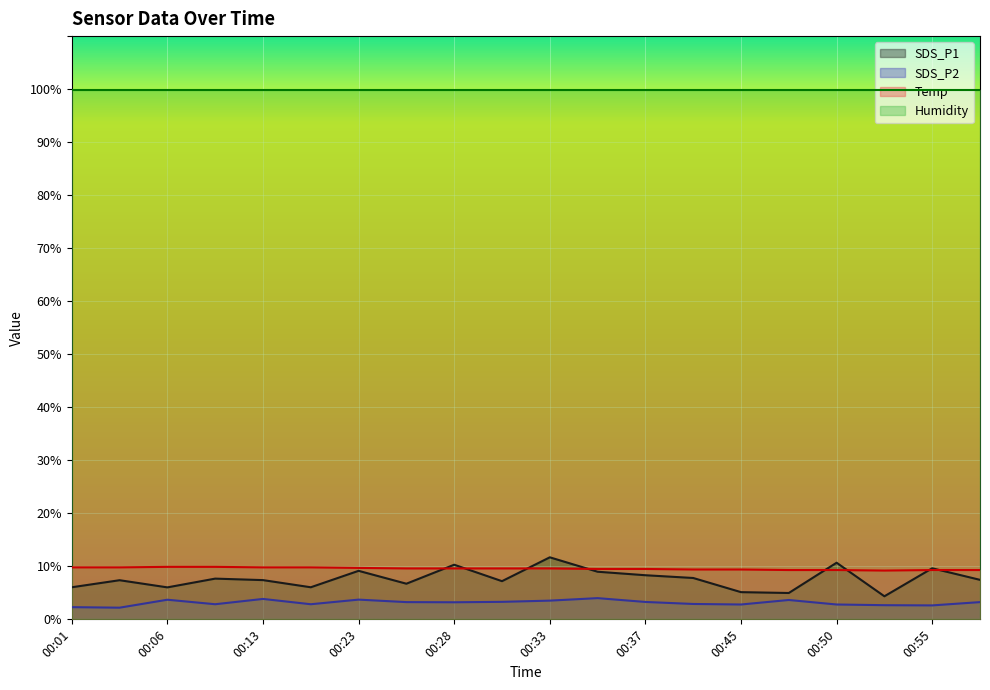

Reading left to right, list all the values displayed in this chart.

SDS_P1: 00:01=6.0	00:03=7.4	00:06=6.0	00:08=7.7	00:13=7.4	00:18=6.0	00:23=9.2	00:25=6.7	00:28=10.3	00:30=7.2	00:33=11.7	00:35=9.0	00:37=8.3	00:42=7.8	00:45=5.1	00:47=5.0	00:50=10.7	00:52=4.3	00:55=9.6	00:57=7.5
SDS_P2: 00:01=2.3	00:03=2.2	00:06=3.7	00:08=2.9	00:13=3.9	00:18=2.9	00:23=3.7	00:25=3.2	00:28=3.2	00:30=3.3	00:33=3.5	00:35=4.0	00:37=3.3	00:42=2.9	00:45=2.8	00:47=3.6	00:50=2.8	00:52=2.7	00:55=2.6	00:57=3.2
Temp: 00:01=9.8	00:03=9.8	00:06=9.9	00:08=9.9	00:13=9.8	00:18=9.8	00:23=9.7	00:25=9.6	00:28=9.6	00:30=9.6	00:33=9.6	00:35=9.5	00:37=9.5	00:42=9.4	00:45=9.4	00:47=9.3	00:50=9.3	00:52=9.2	00:55=9.3	00:57=9.3